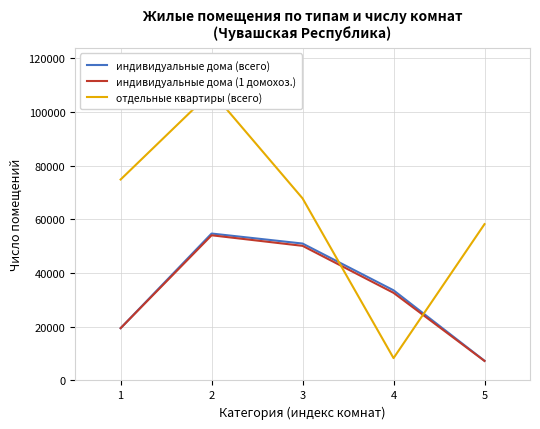

List the labels in order of индивидуальные дома (всего) value, smallest first.

5, 1, 4, 3, 2